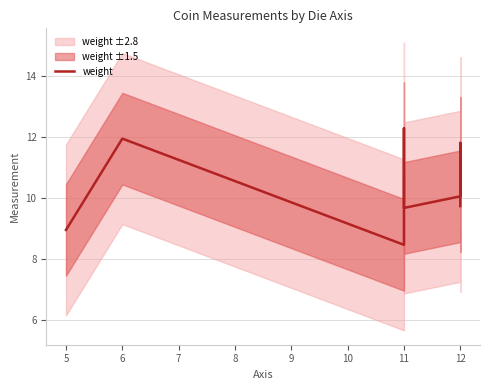

How many lines are shown in the chart?

1